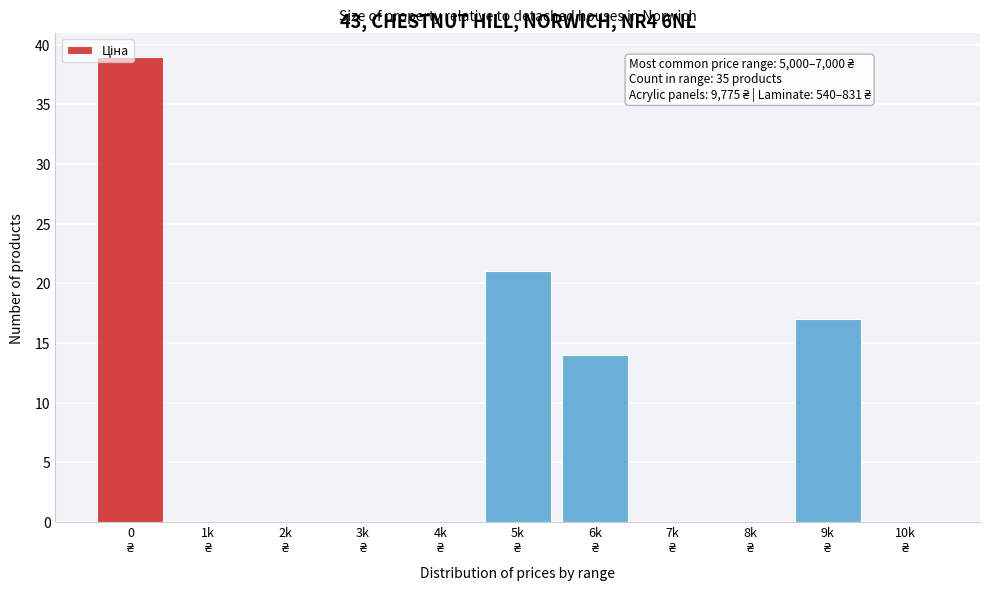

What is the greatest value displayed?

39